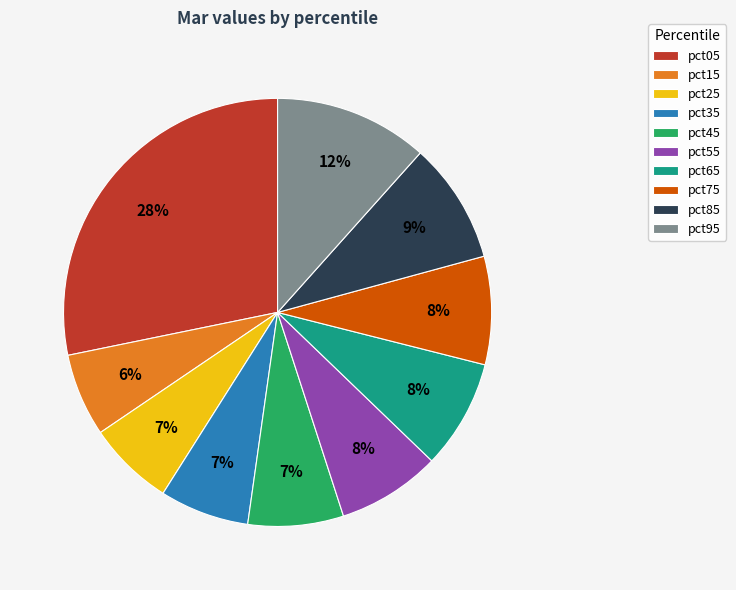

To the nearest percent, what is the average slice percentage?

10%